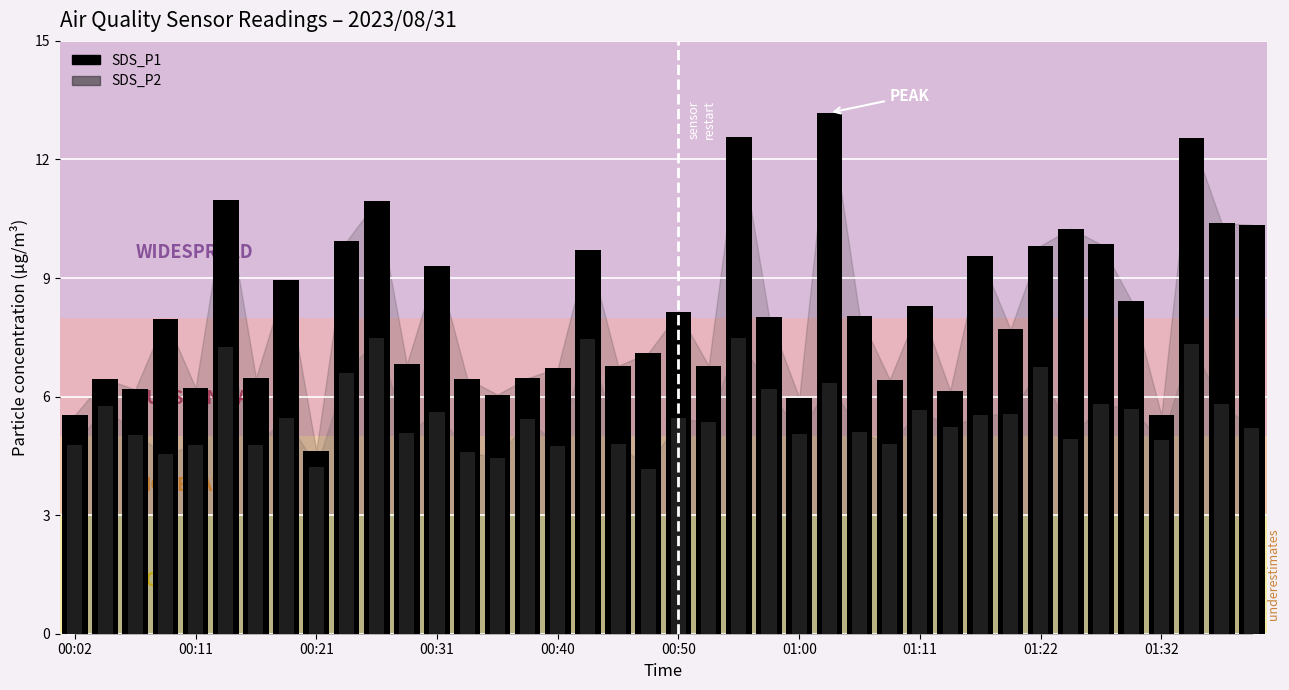

The SDS_P1 (bar) series shows 6.5 at 13. True or false?

True